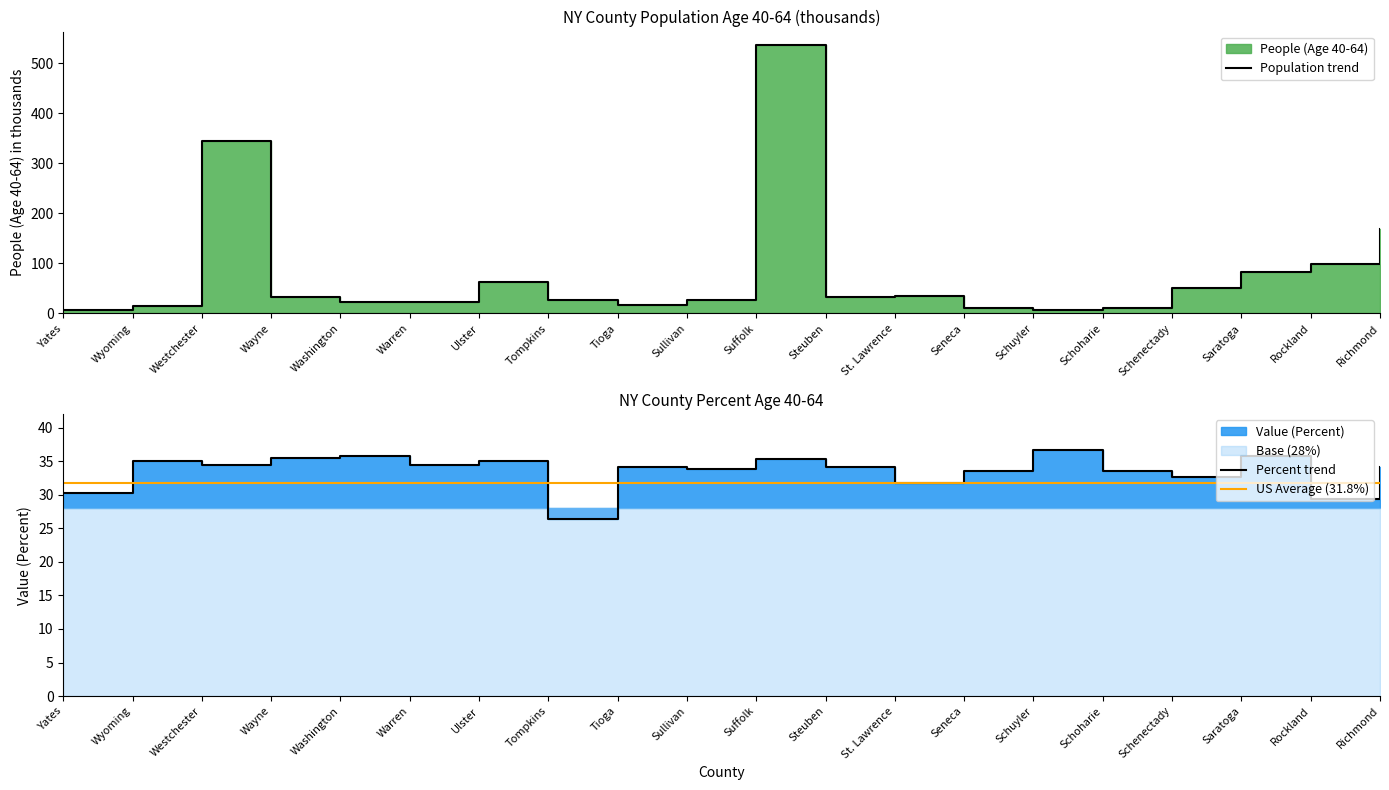

What is the sum of all Value (Percent) values?

671.9